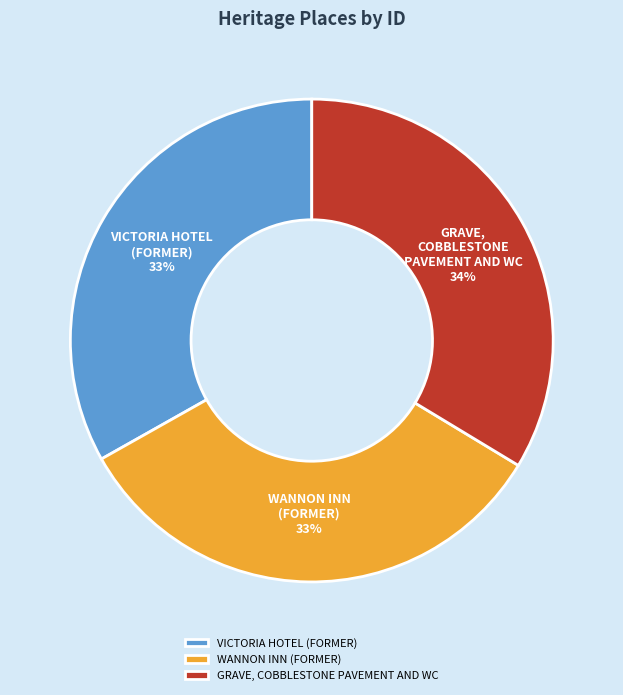

Is there any slice that represents more than half of the pie?

No